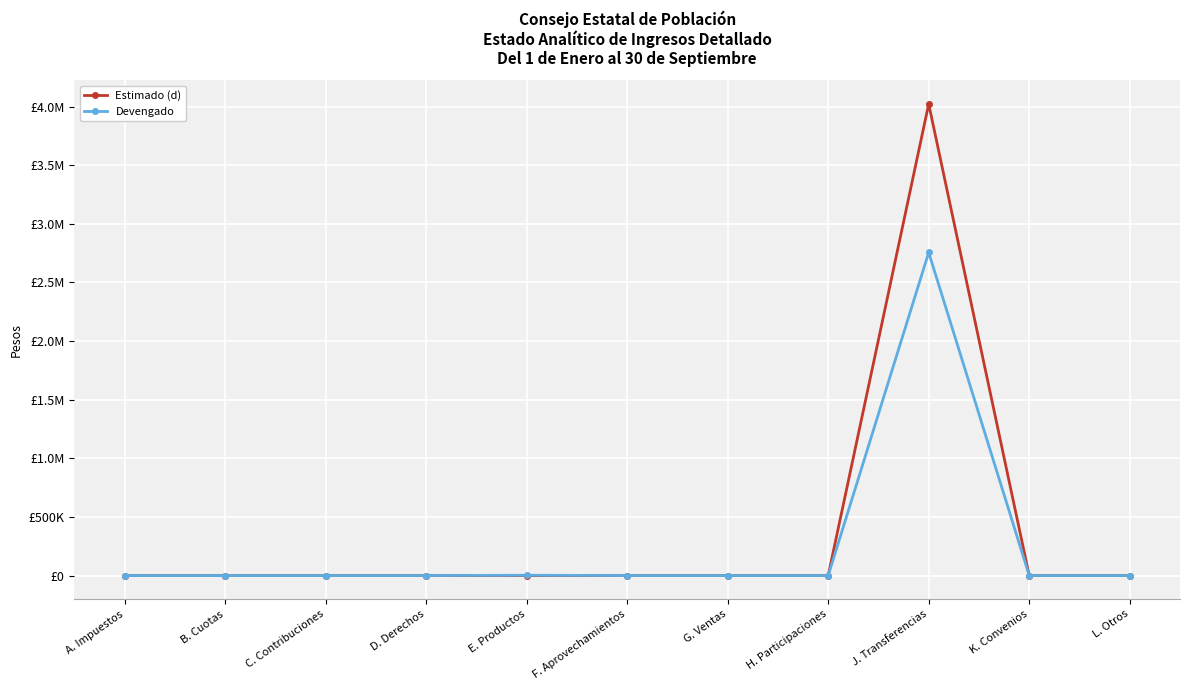

Is it true that Estimado (d) equals -2730559 at H. Participaciones?

False